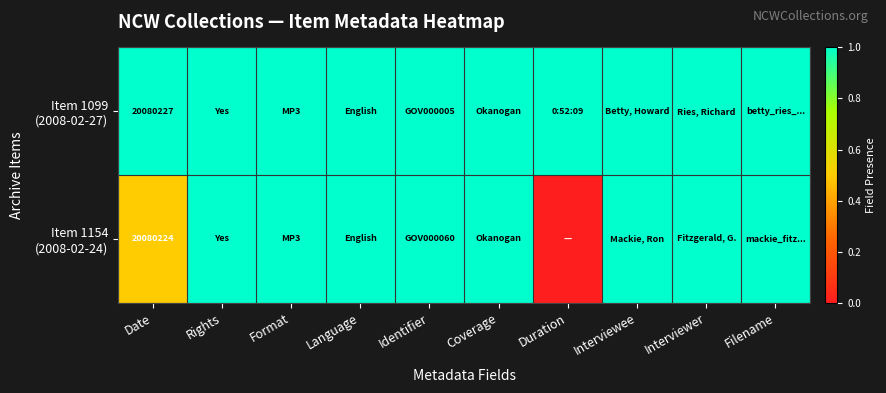

What is the total value across all series at Date?

40160451